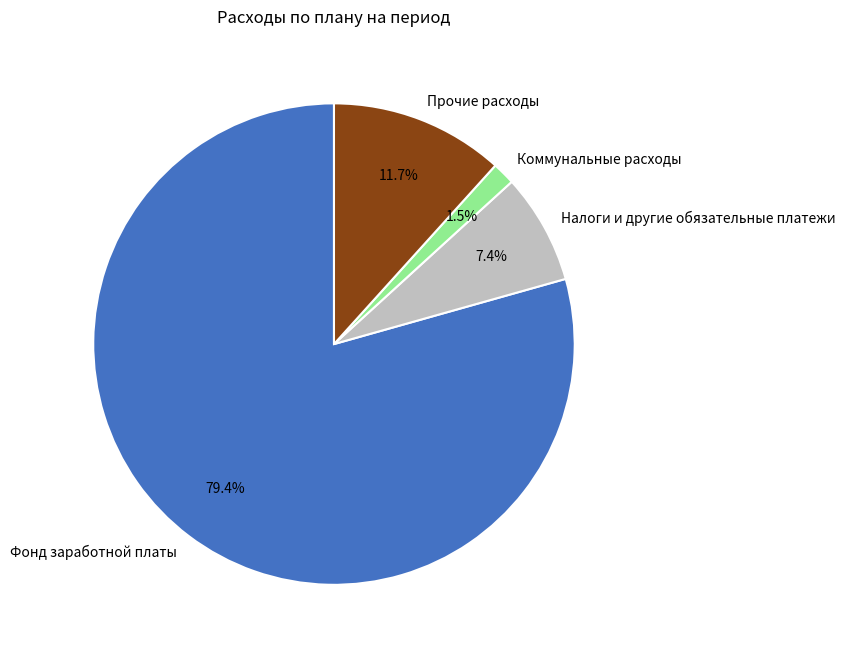

Is the sum of Коммунальные расходы and Налоги и другие обязательные платежи greater than half?

No